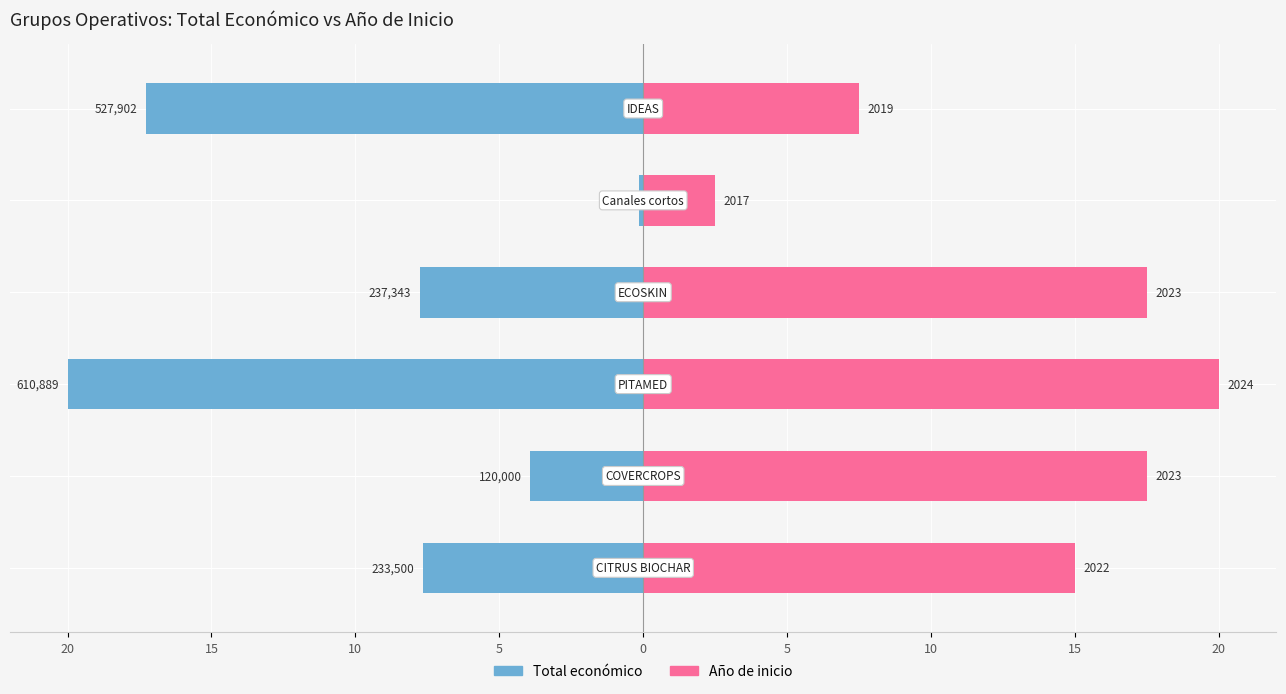

What is the difference between the highest and lowest values at 15?

21.4